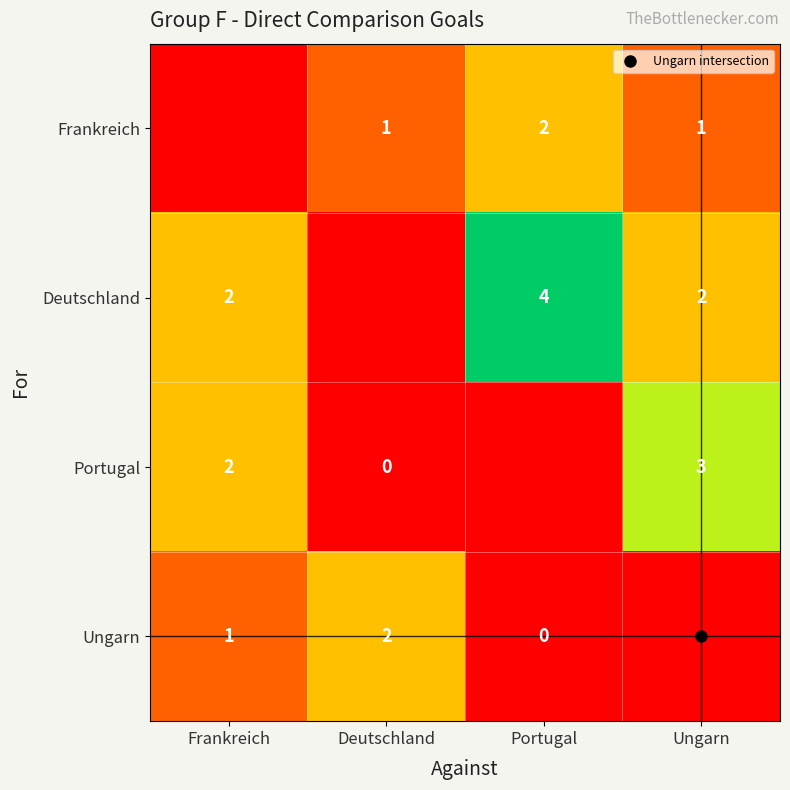

How many values in the Portugal series are below 2?

2